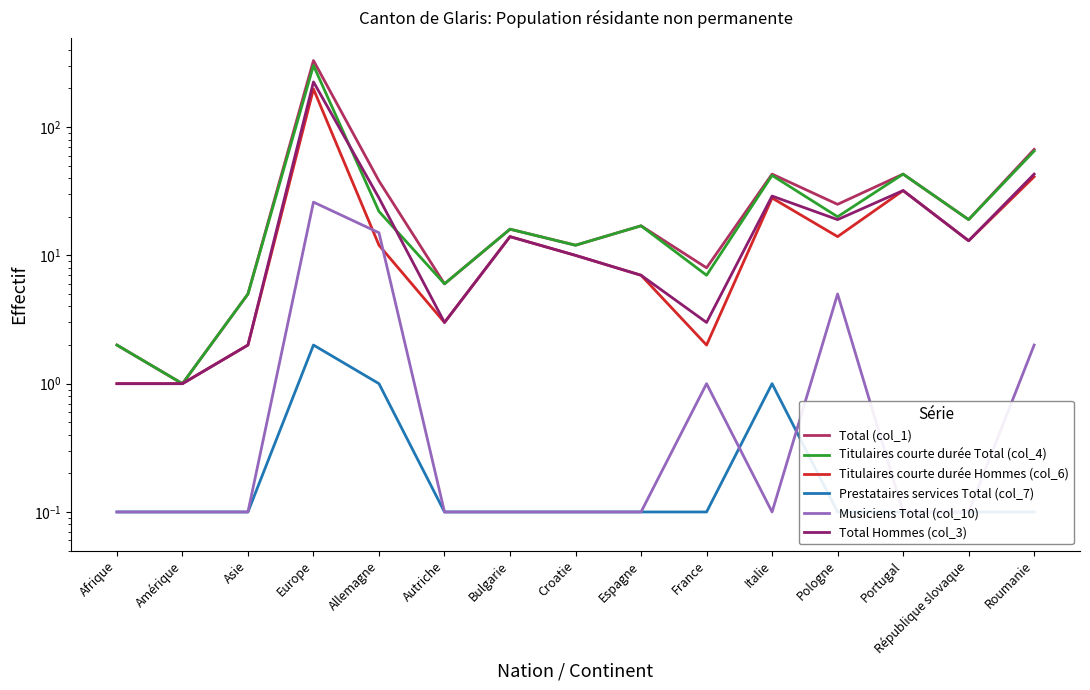

What is the average value of the Musiciens Total (col_10) series?

3.3